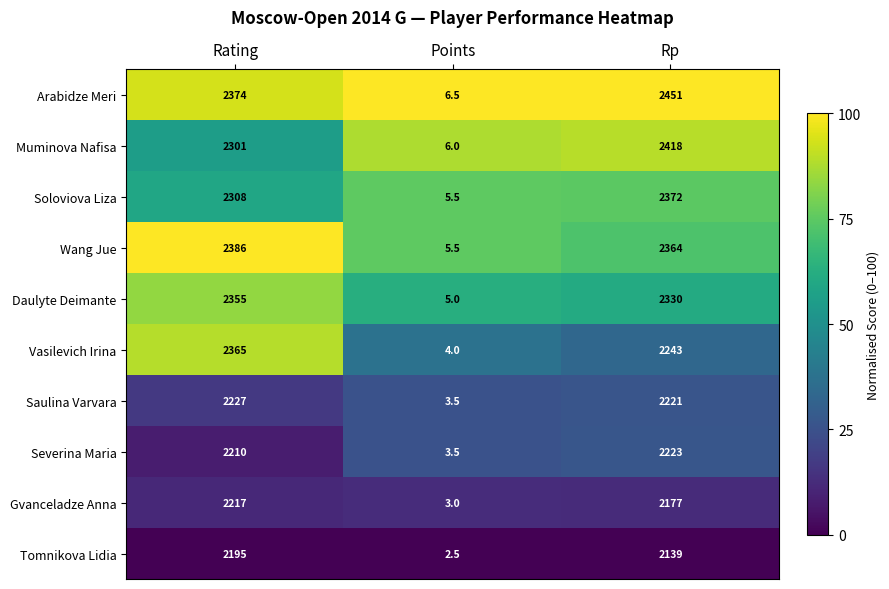

What is the difference between the highest and lowest values at Rating?

191.0